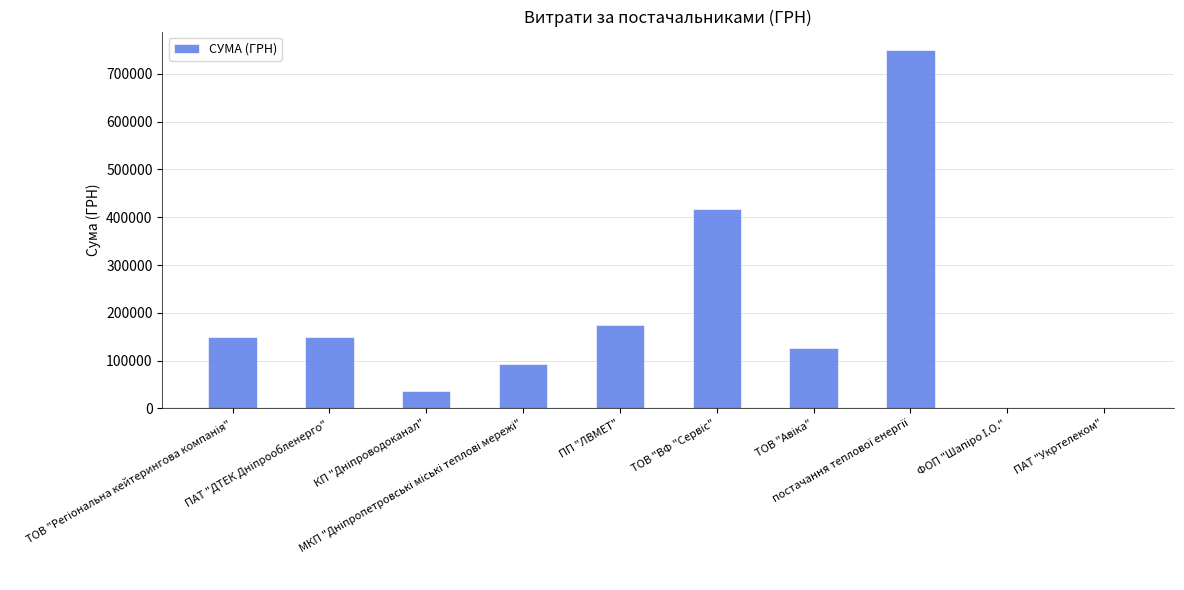

What is the sum of all values?

1900359.2